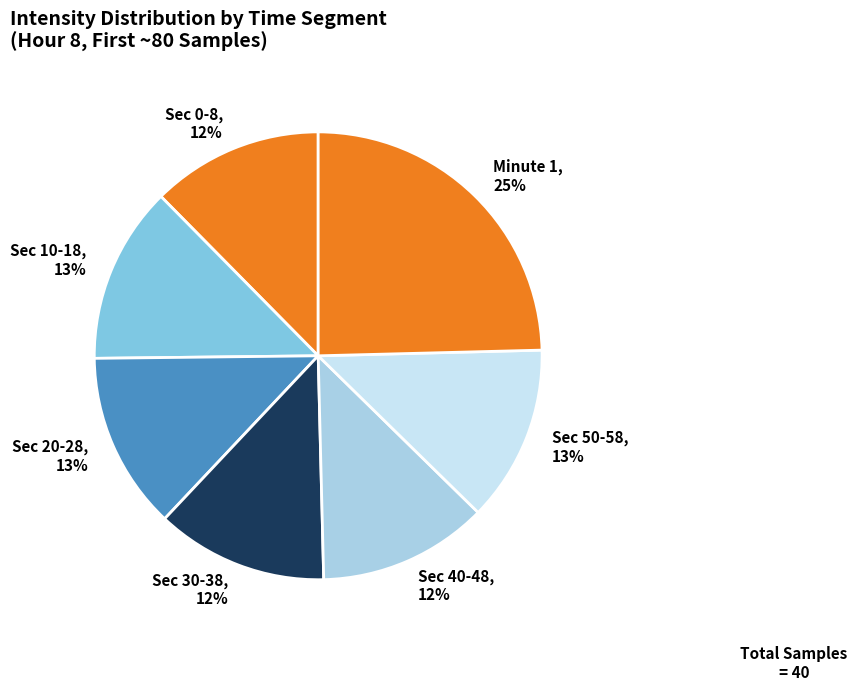

How many slices are in this pie chart?

7